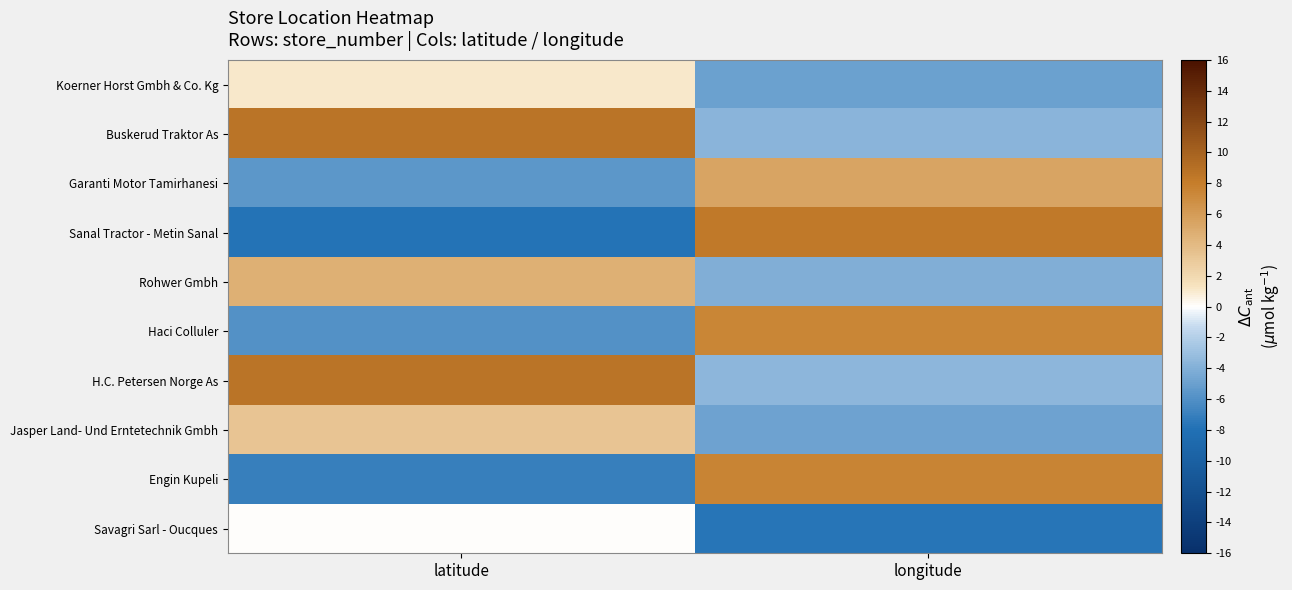

At longitude, list the series in order from largest to smallest.

Sanal Tractor - Metin Sanal, Engin Kupeli, Haci Colluler, Garanti Motor Tamirhanesi, H.C. Petersen Norge As, Buskerud Traktor As, Rohwer Gmbh, Jasper Land- Und Erntetechnik Gmbh, Koerner Horst Gmbh & Co. Kg, Savagri Sarl - Oucques